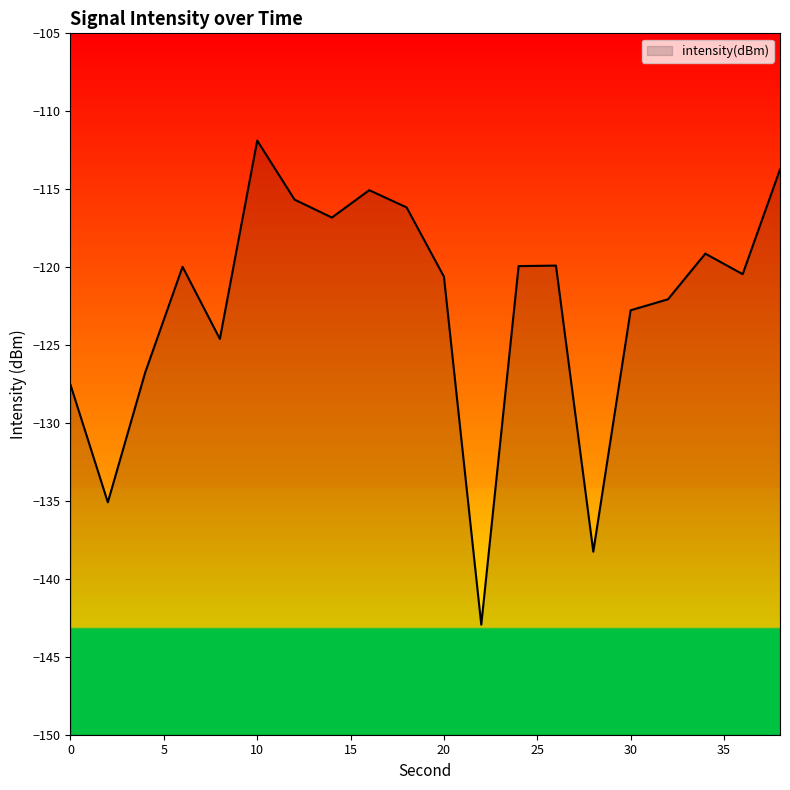

Count the number of values greater than -119.

6